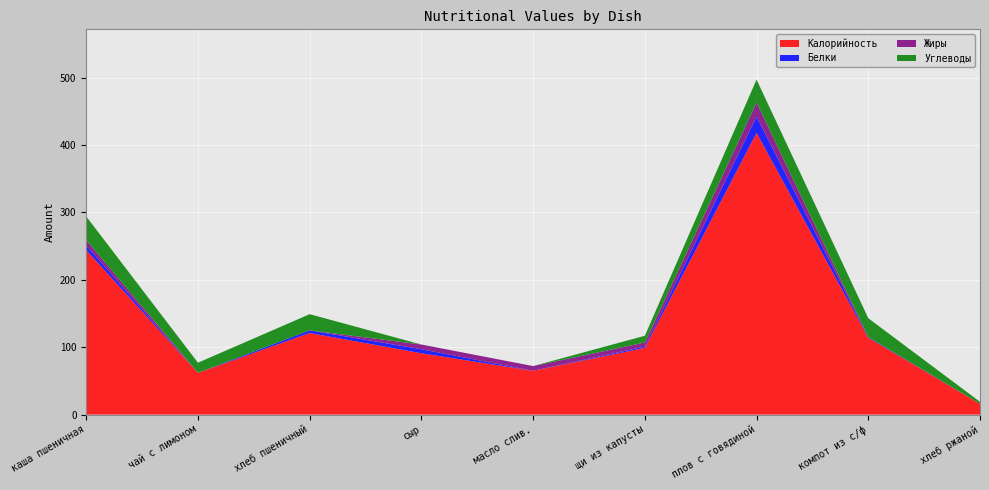

Reading left to right, transcribe all the data shown in this chart.

Калорийность: каша пшеничная=244	чай с лимоном=62	хлеб пшеничный=121	сыр=91	масло слив.=65	щи из капусты=99	плов с говядиной=418	компот из с/ф=114	хлеб ржаной=16
Белки: каша пшеничная=7	чай с лимоном=0	хлеб пшеничный=4	сыр=6	масло слив.=0	щи из капусты=2	плов с говядиной=24	компот из с/ф=1	хлеб ржаной=0
Жиры: каша пшеничная=8	чай с лимоном=0	хлеб пшеничный=0	сыр=7	масло слив.=7	щи из капусты=6	плов с говядиной=21	компот из с/ф=0	хлеб ржаной=0
Углеводы: каша пшеничная=35	чай с лимоном=15	хлеб пшеничный=24	сыр=0	масло слив.=0	щи из капусты=10	плов с говядиной=34	компот из с/ф=28	хлеб ржаной=3